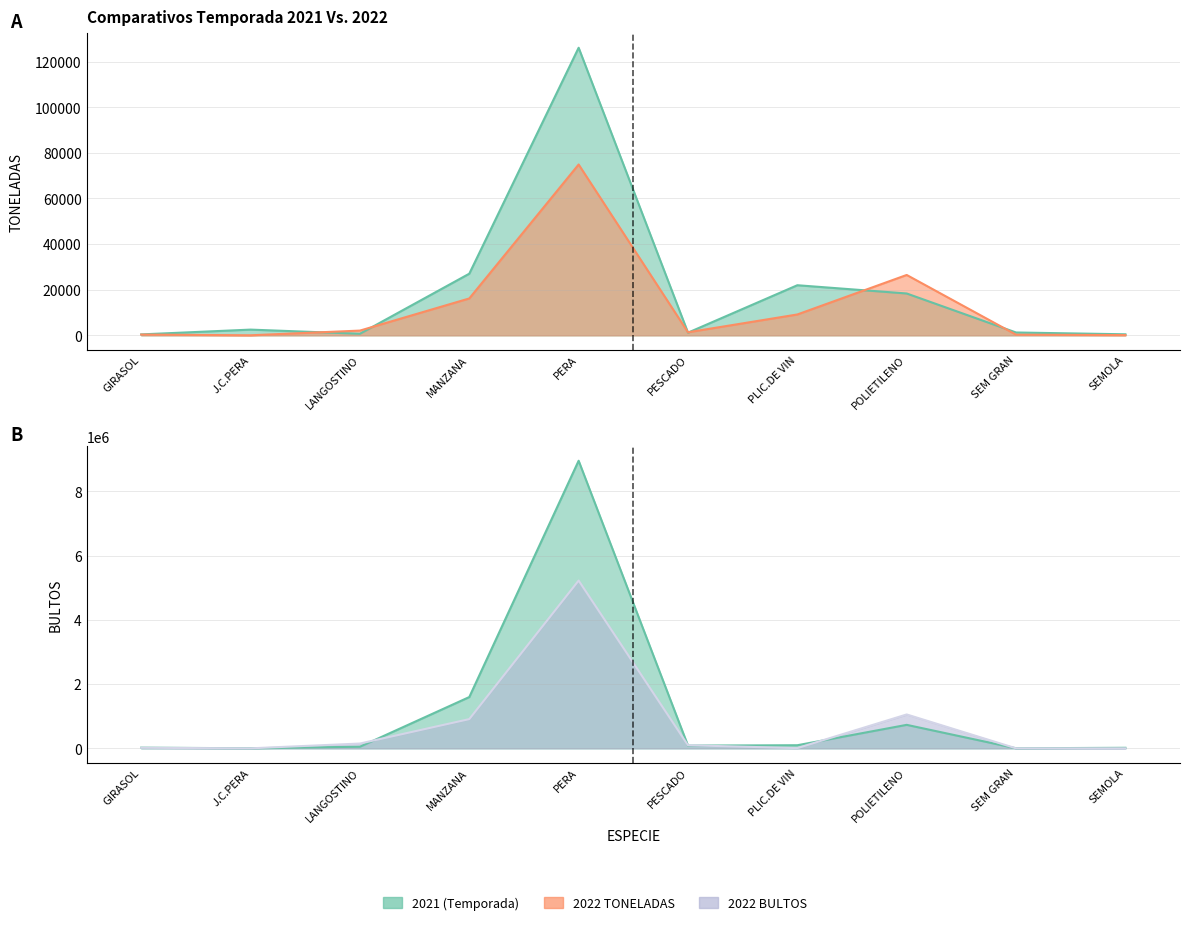

Which series changed the most between GIRASOL and SEMOLA?

BULTOS 2022